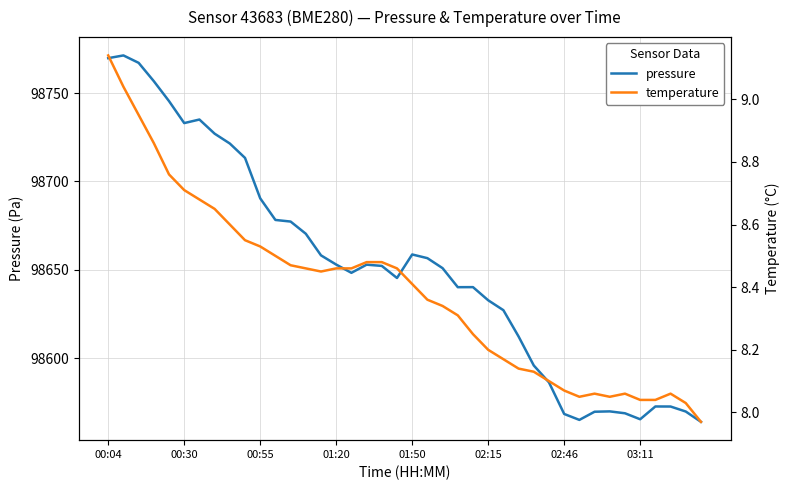

Is the value of pressure at 33 greater than the value of temperature at 22?

Yes